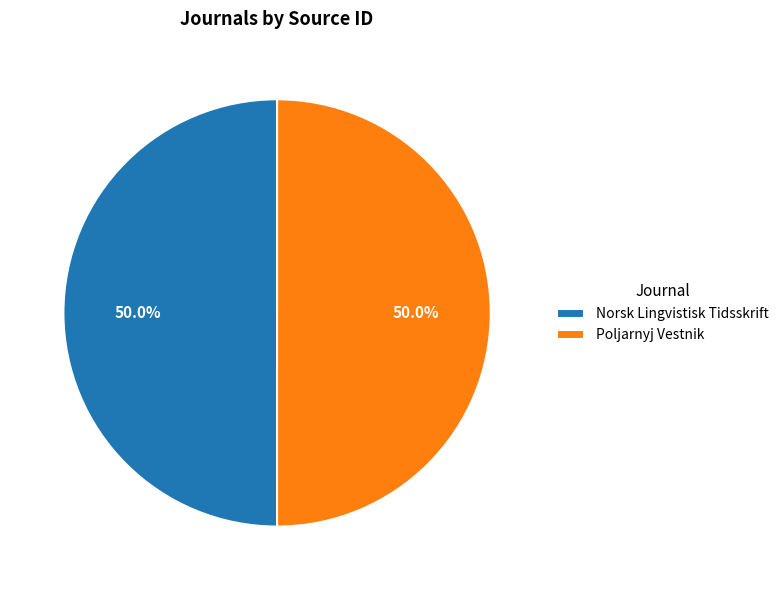

What is the ratio of the value at Poljarnyj Vestnik to the value at Norsk Lingvistisk Tidsskrift?

1.0